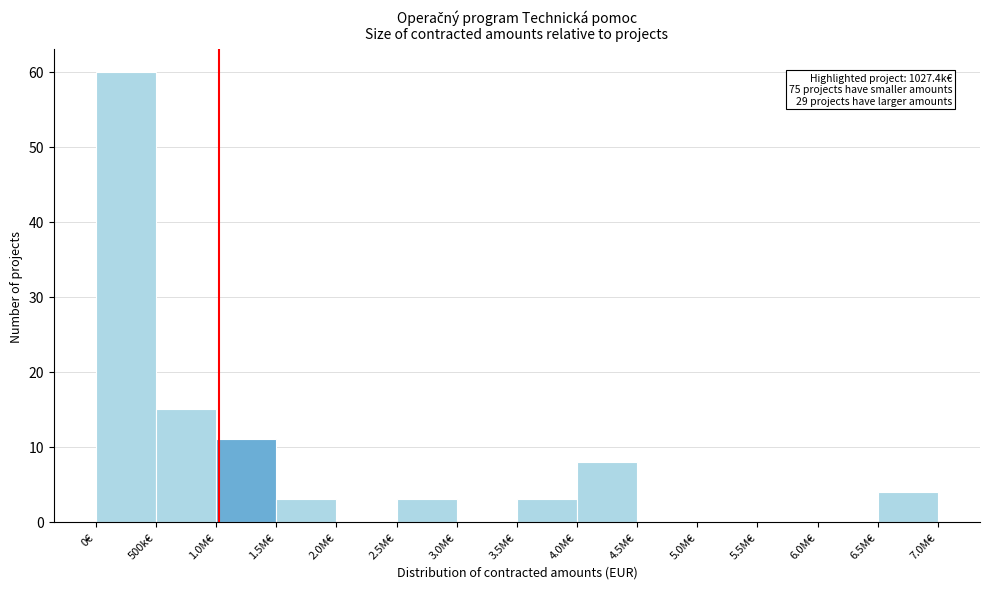

Reading right to left, what are all the values shown in this chart?

6.5M€=4	6.0M€=0	5.5M€=0	5.0M€=0	4.5M€=0	4.0M€=8	3.5M€=3	3.0M€=0	2.5M€=3	2.0M€=0	1.5M€=3	1.0M€=11	500k€=15	0€=60